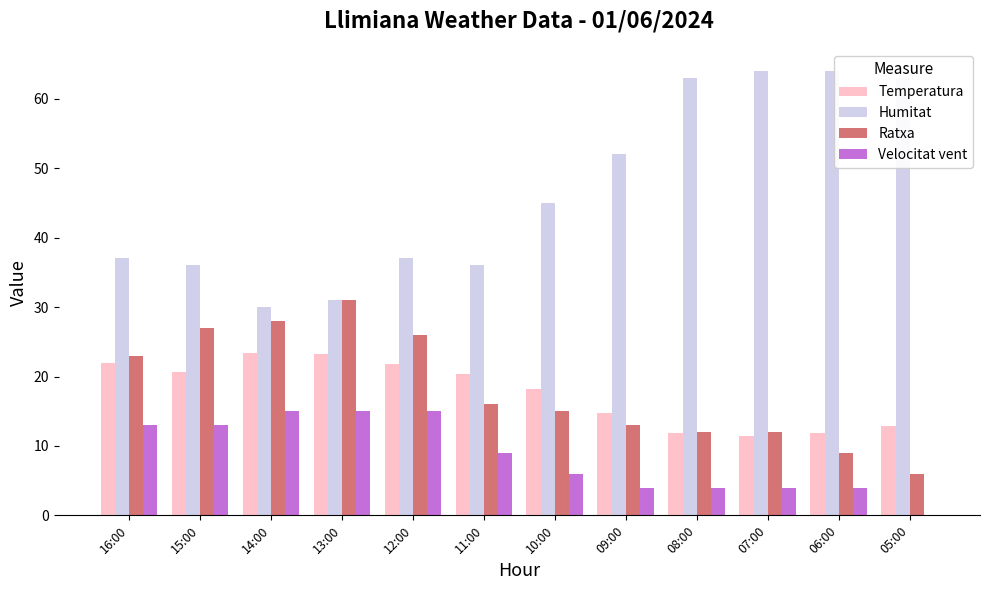

Between 12:00 and 09:00, which series saw the biggest shift?

Humitat